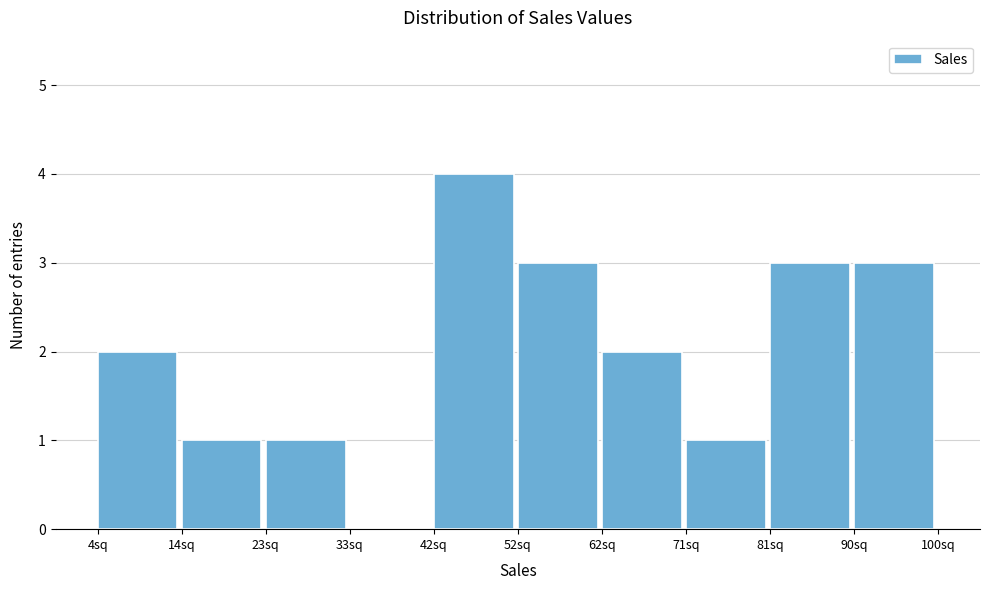

Reading left to right, transcribe this chart: for each bar, give the range it covers on the x-axis and its height. Neither the bar edges nor the heights are printed on the chart, so give them approximately, as read against the axes.

4.0 to 13.6: 2
13.6 to 23.2: 1
23.2 to 32.8: 1
32.8 to 42.4: 0
42.4 to 52.0: 4
52.0 to 61.6: 3
61.6 to 71.2: 2
71.2 to 80.8: 1
80.8 to 90.4: 3
90.4 to 100.0: 3